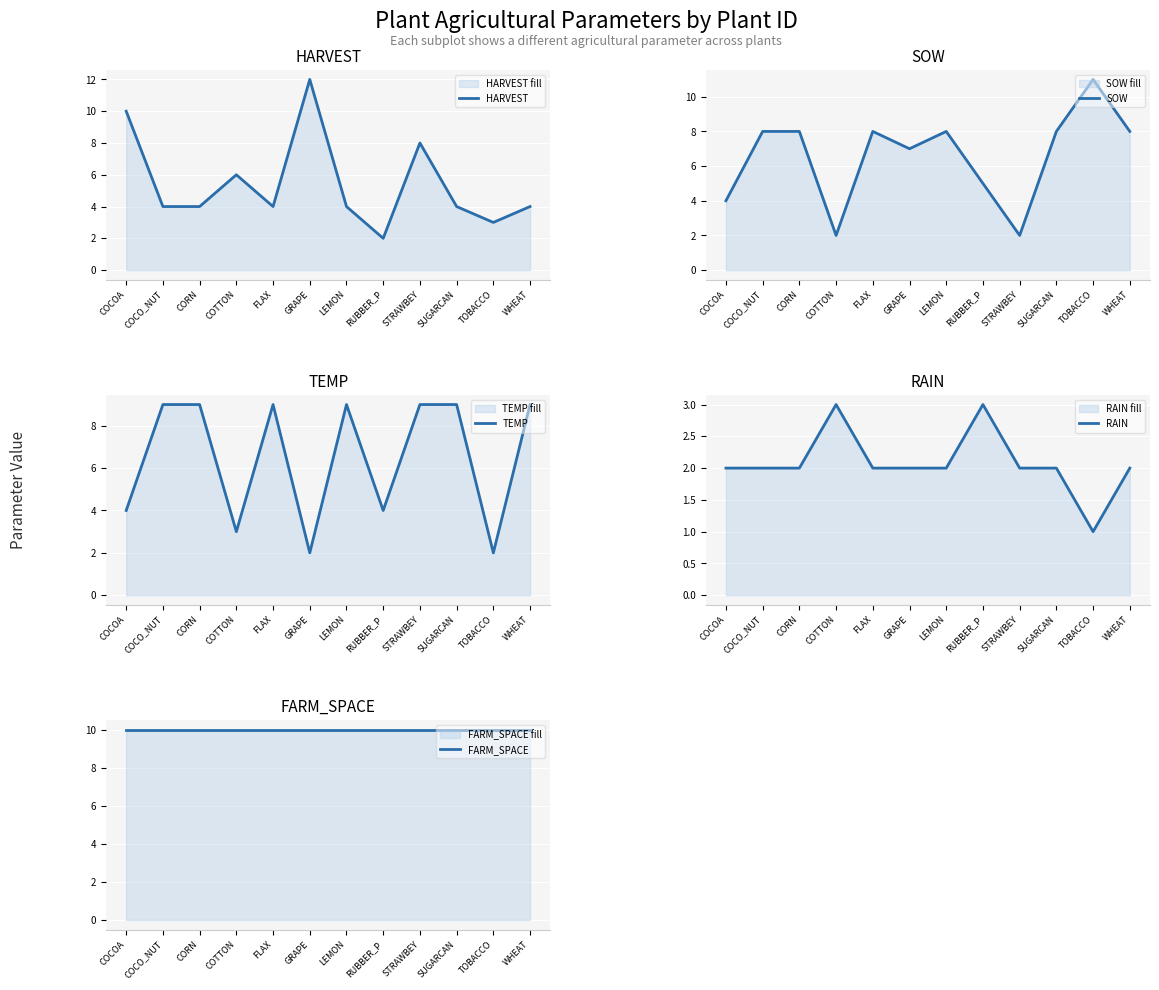

What is the difference between the maximum and second lowest values in the SOW series?

9